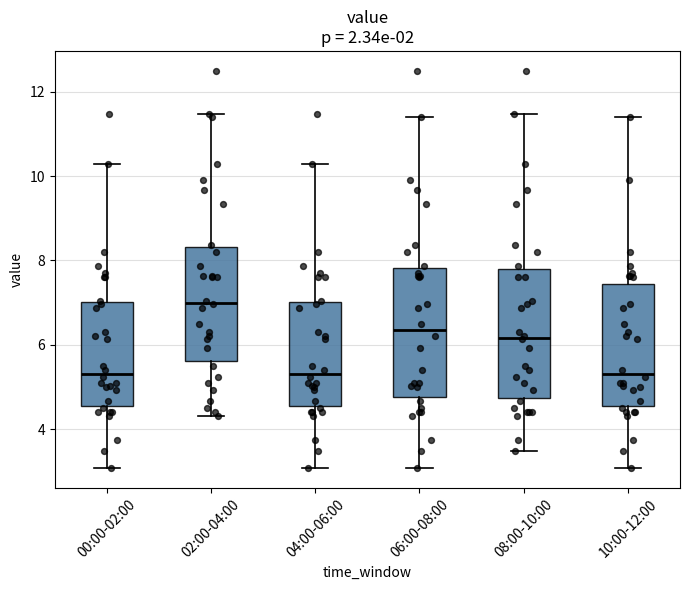

Reading left to right, read every box against the y-axis: the position of its median line, the range the box covers, and the ends of its whiskers. The values are not printed on the chart, so give them approximately, as read against the axis.

00:00-02:00: median 5.4, box 4.6 to 7.0, whiskers 3.0 to 10.4
02:00-04:00: median 7.0, box 5.6 to 8.4, whiskers 4.4 to 11.4
04:00-06:00: median 5.4, box 4.6 to 7.0, whiskers 3.0 to 10.4
06:00-08:00: median 6.4, box 4.8 to 7.8, whiskers 3.0 to 11.4
08:00-10:00: median 6.2, box 4.8 to 7.8, whiskers 3.4 to 11.4
10:00-12:00: median 5.4, box 4.6 to 7.4, whiskers 3.0 to 11.4